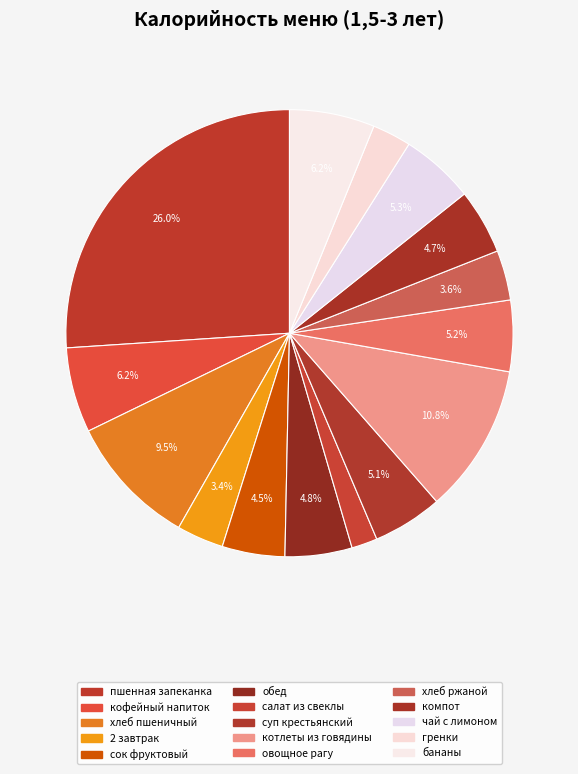

How many slices are in this pie chart?

15